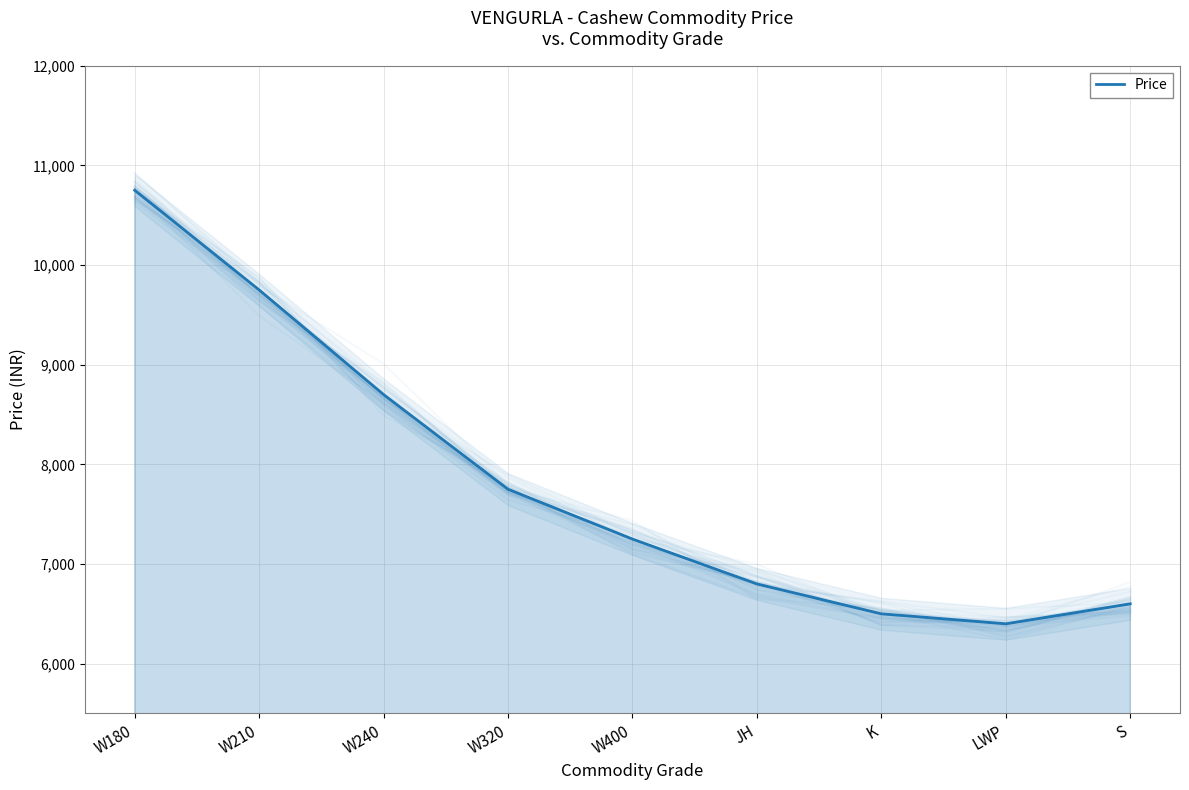

How many distinct data groups are displayed?

1